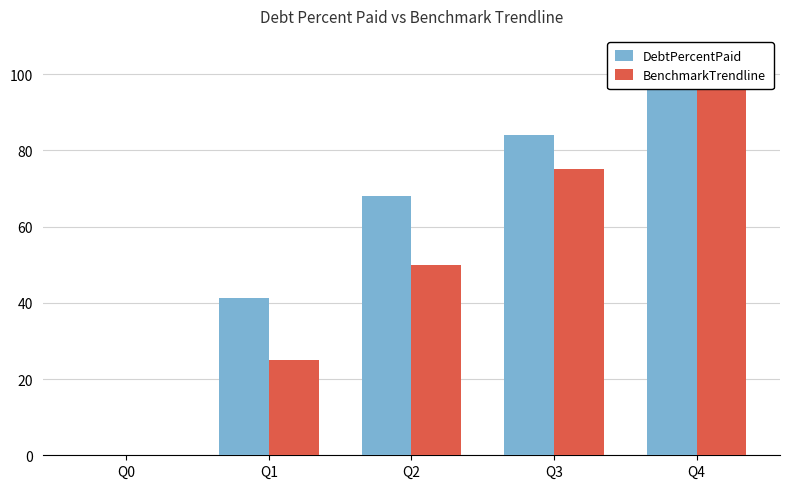

How many values in BenchmarkTrendline are above zero?

4